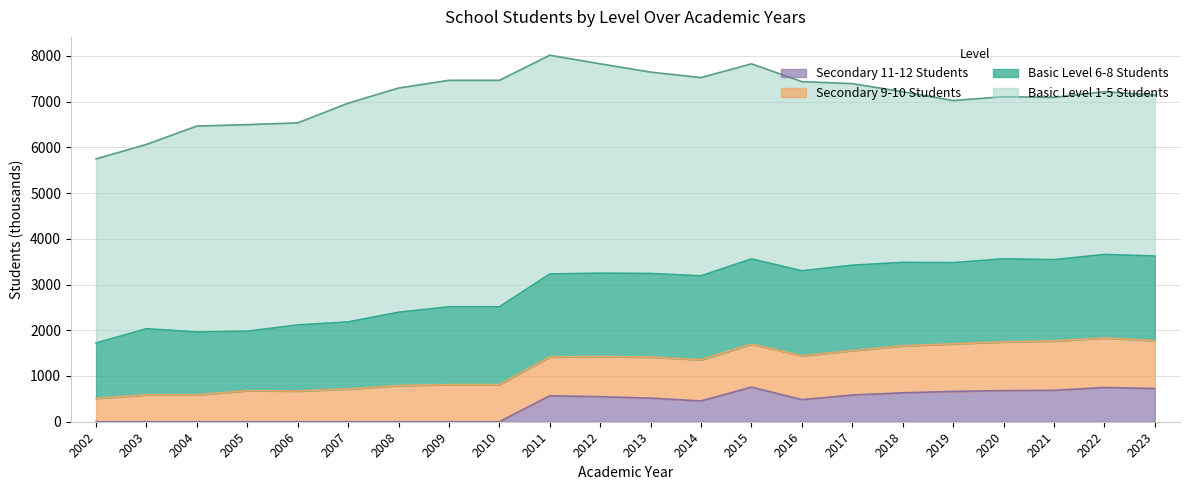

True or false: Basic Level 1-5 Students and Secondary 9-10 Students intersect in this chart.

False